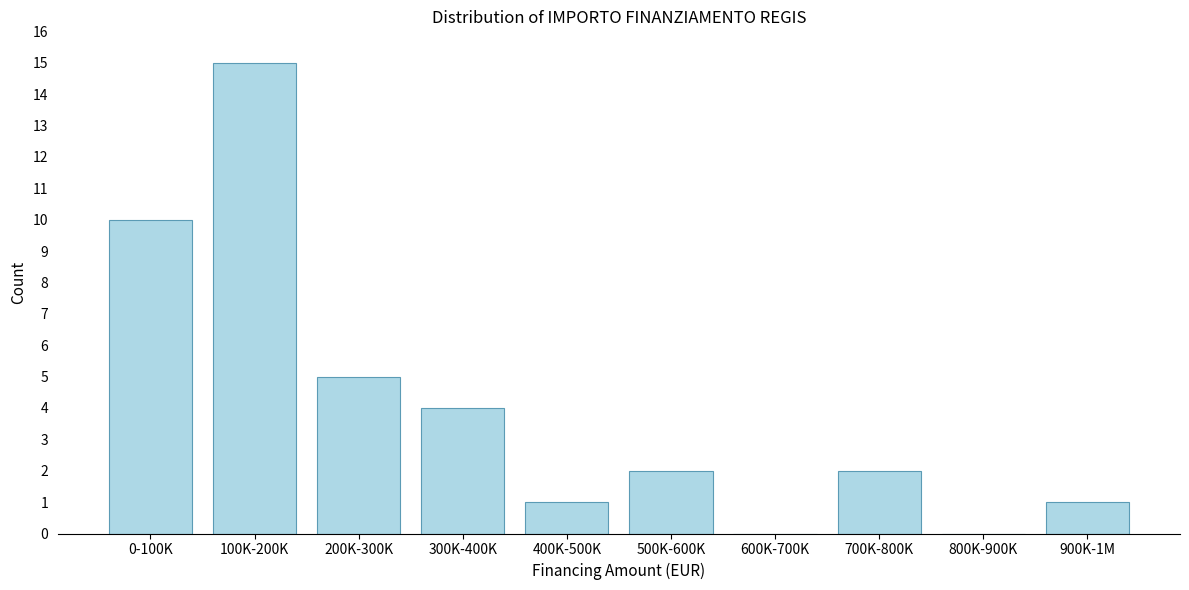

Reading left to right, extract all data points from this chart.

0-100K=10	100K-200K=15	200K-300K=5	300K-400K=4	400K-500K=1	500K-600K=2	600K-700K=0	700K-800K=2	800K-900K=0	900K-1M=1